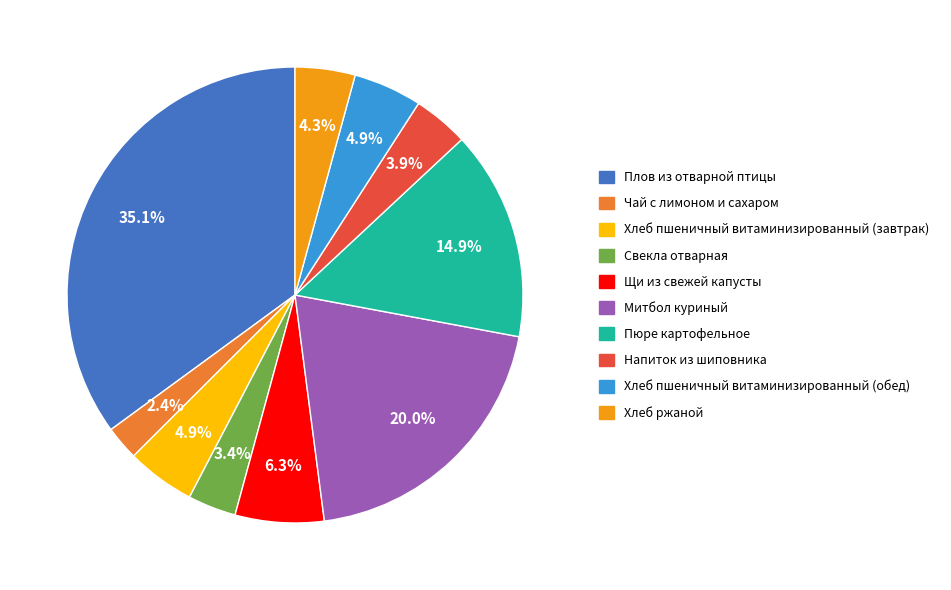

Which slice is the smallest?

Чай с лимоном и сахаром